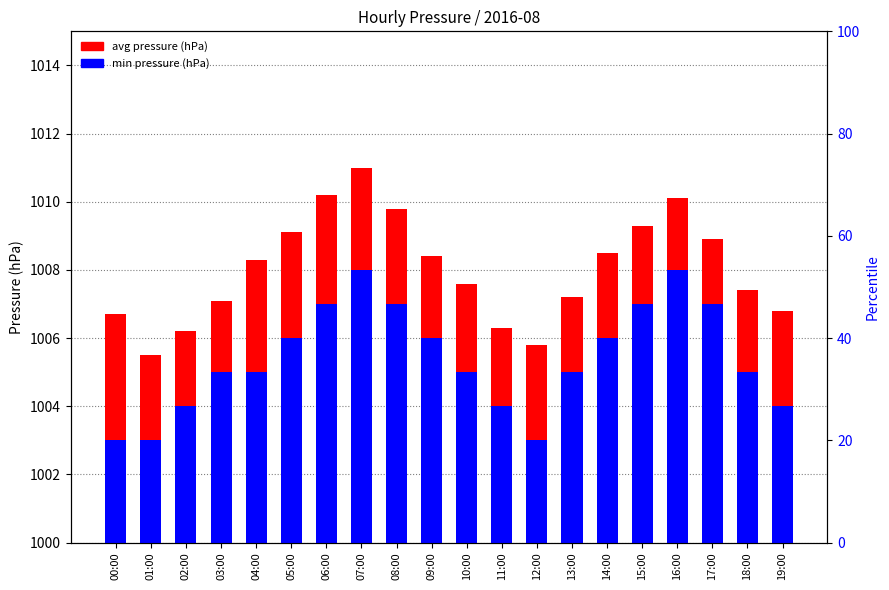

At 18:00, list the series in order from smallest to largest.

min pressure (hPa), avg pressure (hPa)